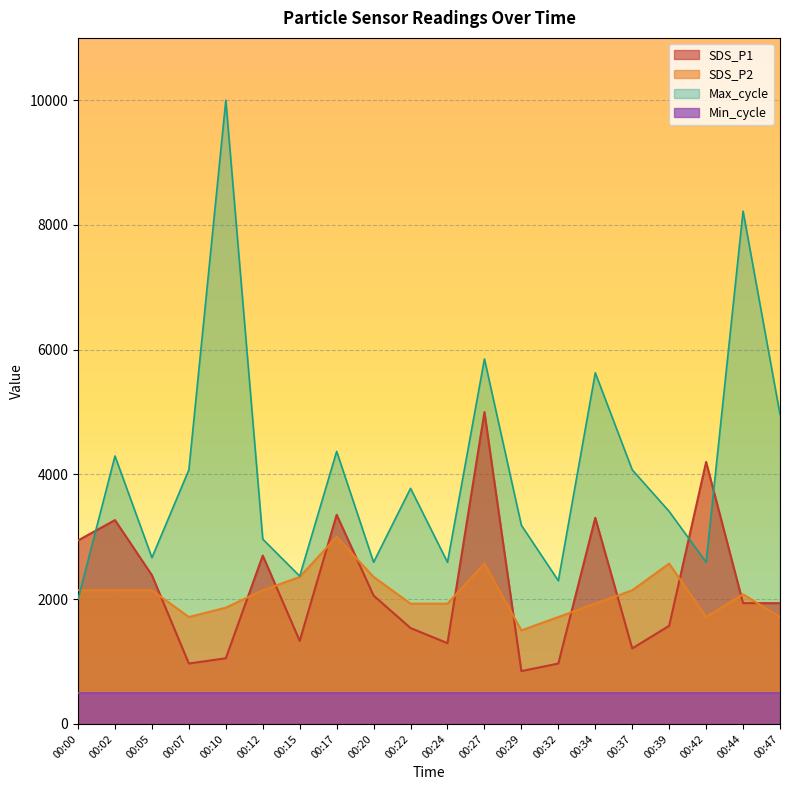

Where does the SDS_P1 series first go above 1937?

00:00